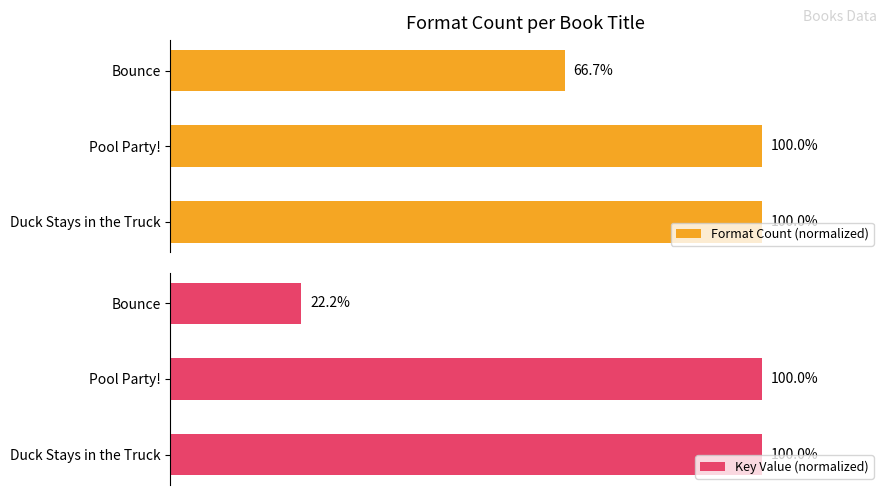

What is the value of the Format Count (normalized) bar at the 2nd from the left?

100.0